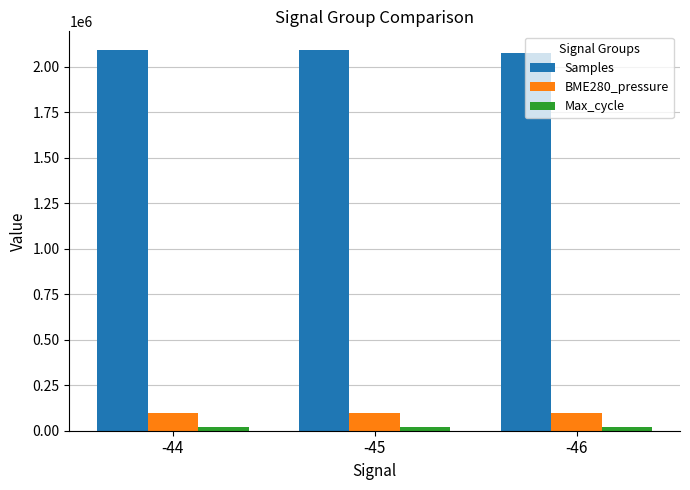

At how many categories does at least one series exceed 466425?

3